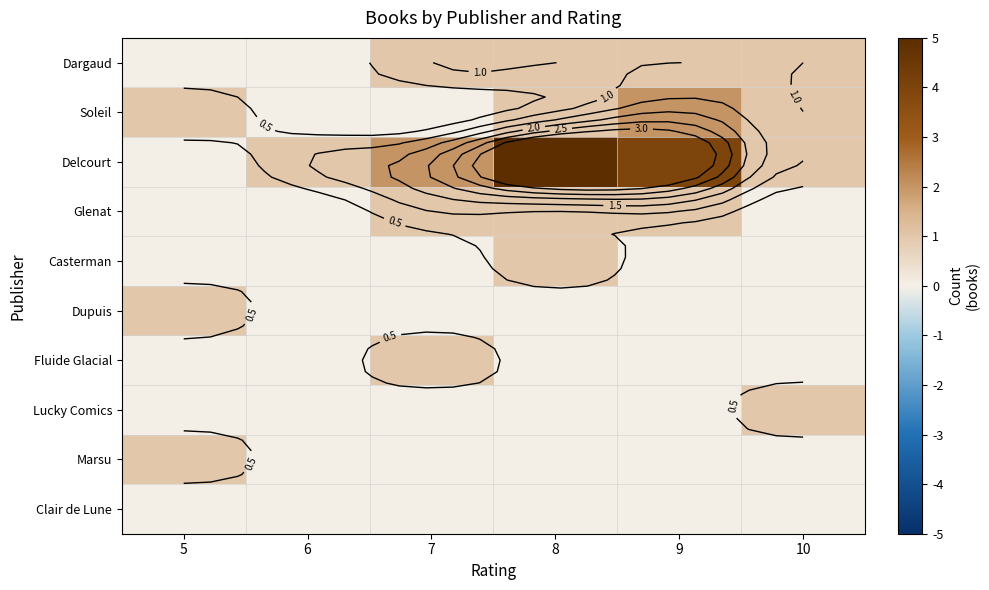

At 9, list the series in order from largest to smallest.

Delcourt, Soleil, Dargaud, Glenat, Casterman, Dupuis, Fluide Glacial, Lucky Comics, Marsu, Clair de Lune